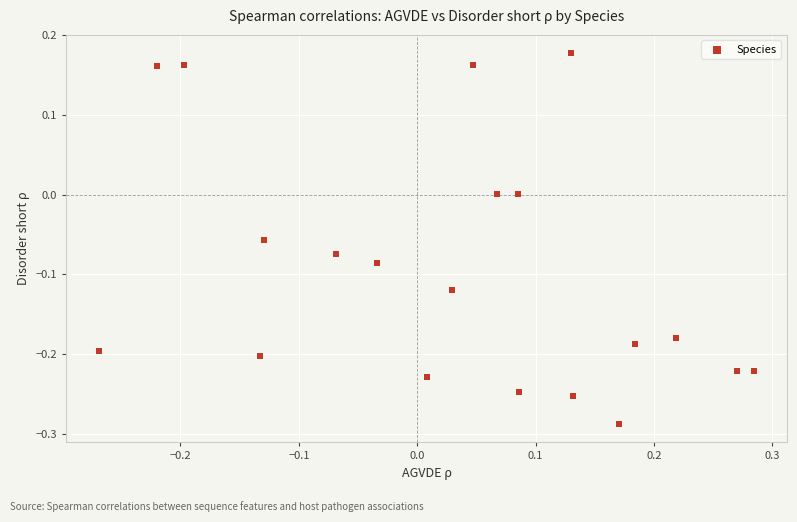

What is the range of Y values (max minus min)?

0.5